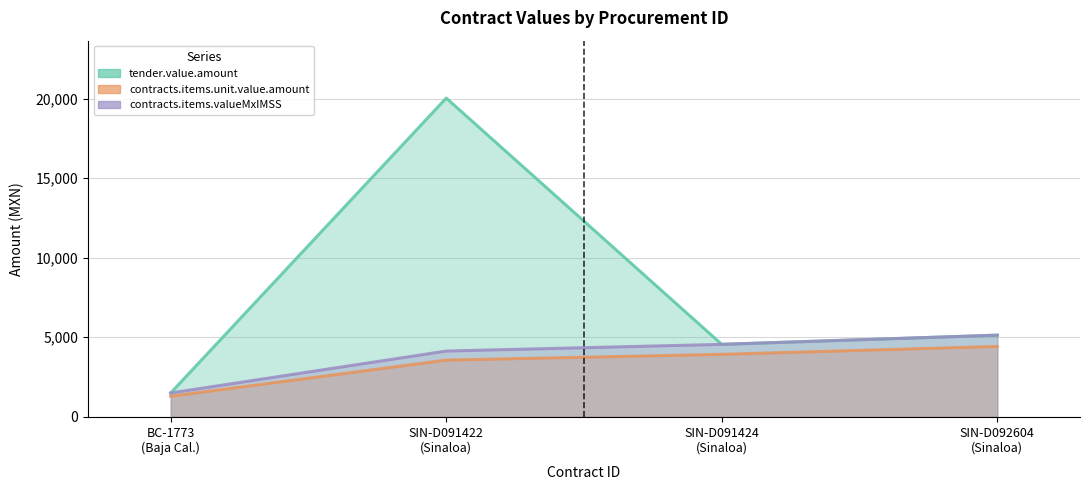

The value of tender.value.amount at BC-1773 (Baja Cal.) is 724.4. True or false?

False